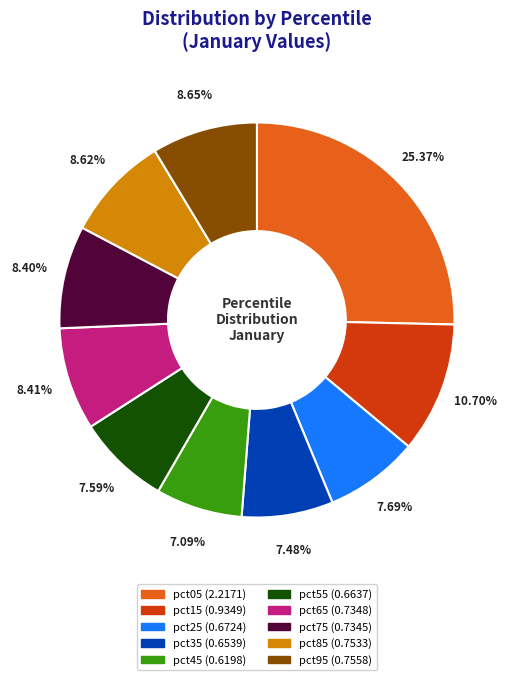

Is pct15 the majority of the pie?

No